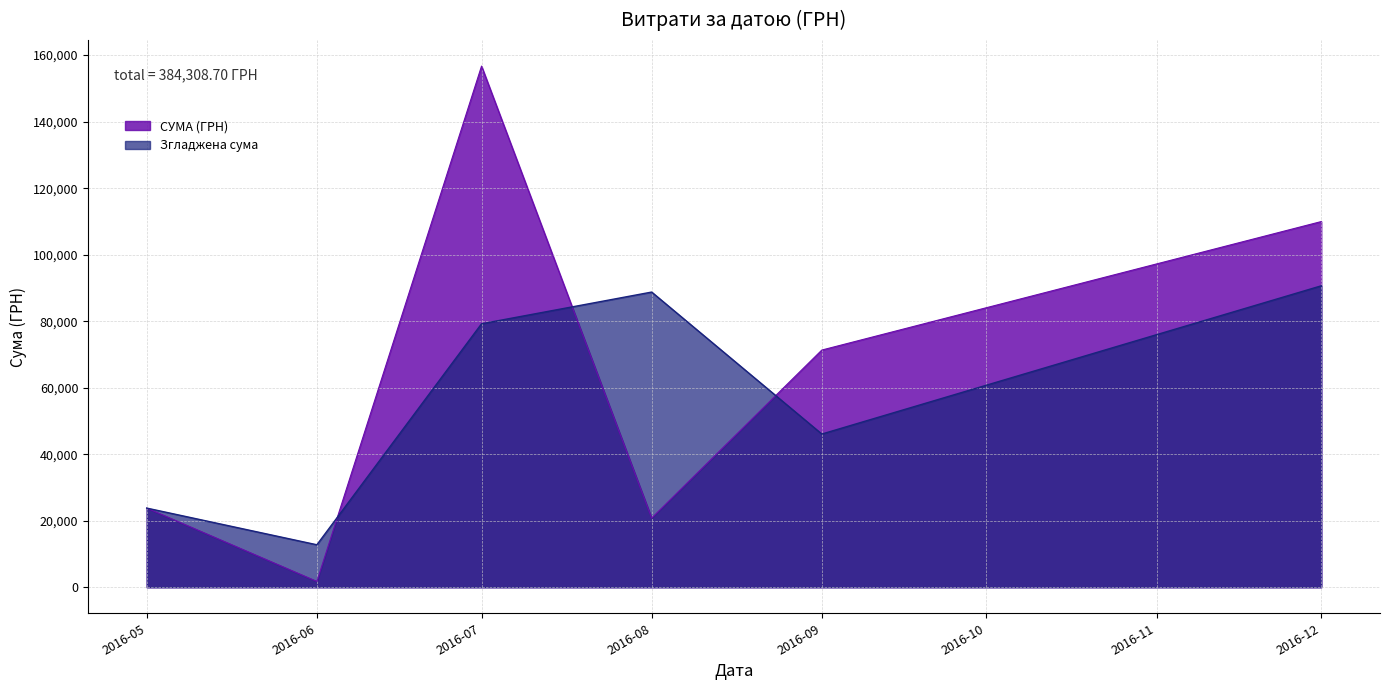

Which series changed the most between 2016-06 and 2016-12?

СУМА (ГРН)